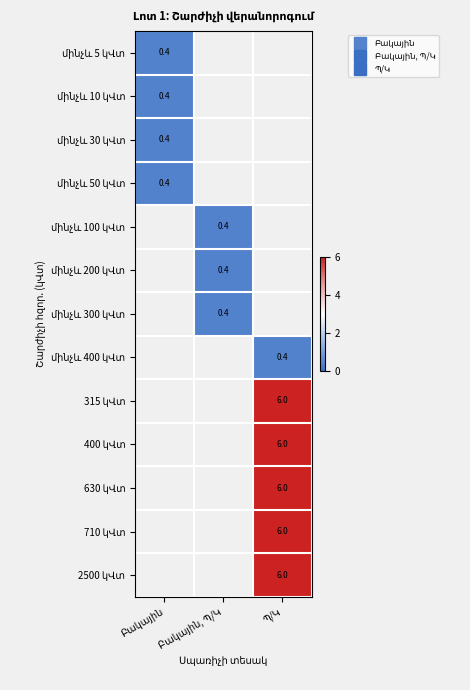

At Բակային, list the series in order from smallest to largest.

մինչև 100 կՎտ, մինչև 200 կՎտ, մինչև 300 կՎտ, մինչև 400 կՎտ, 315 կՎտ, 400 կՎտ, 630 կՎտ, 710 կՎտ, 2500 կՎտ, մինչև 5 կՎտ, մինչև 10 կՎտ, մինչև 30 կՎտ, մինչև 50 կՎտ